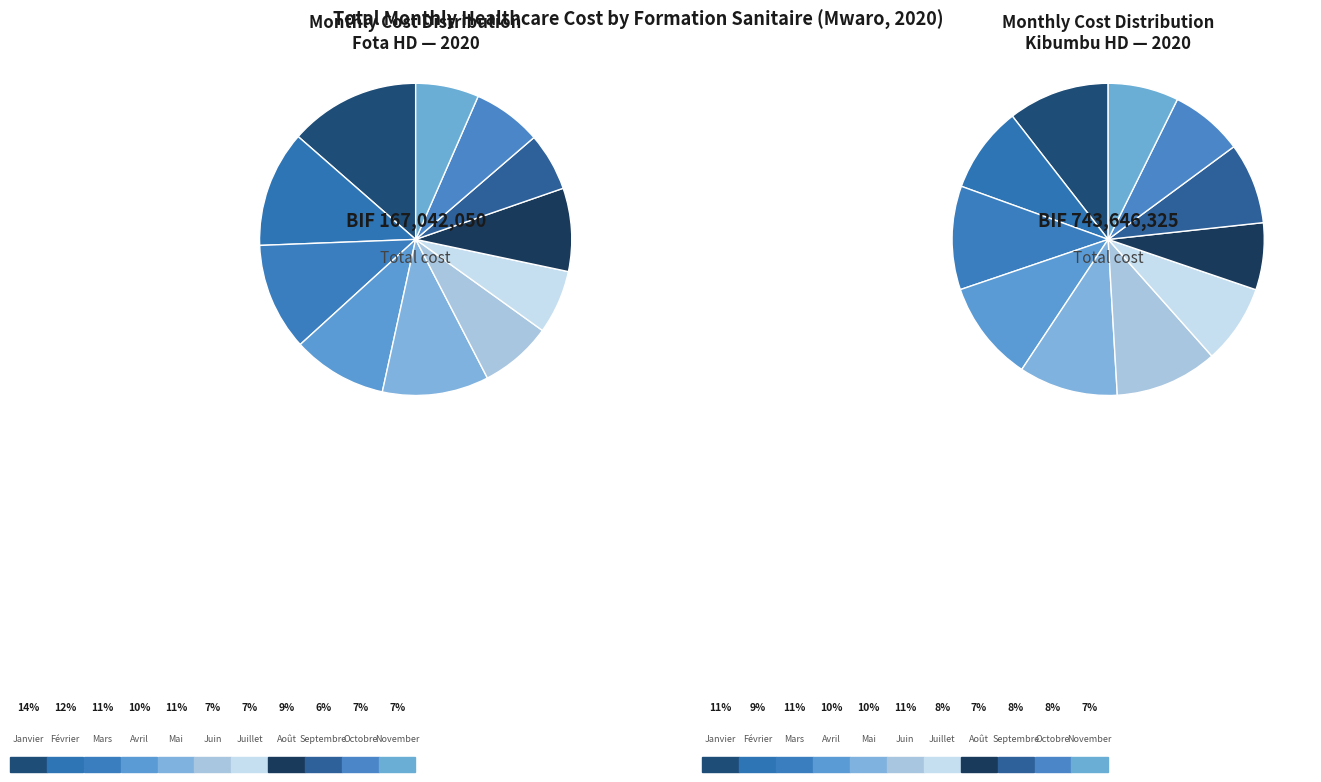

Does November represent more than half of the total?

No